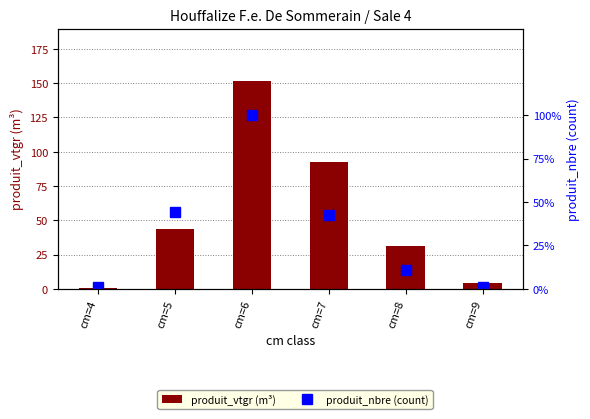

What is the difference between the second highest and second lowest values in the produit_nbre (count) series?

32.0